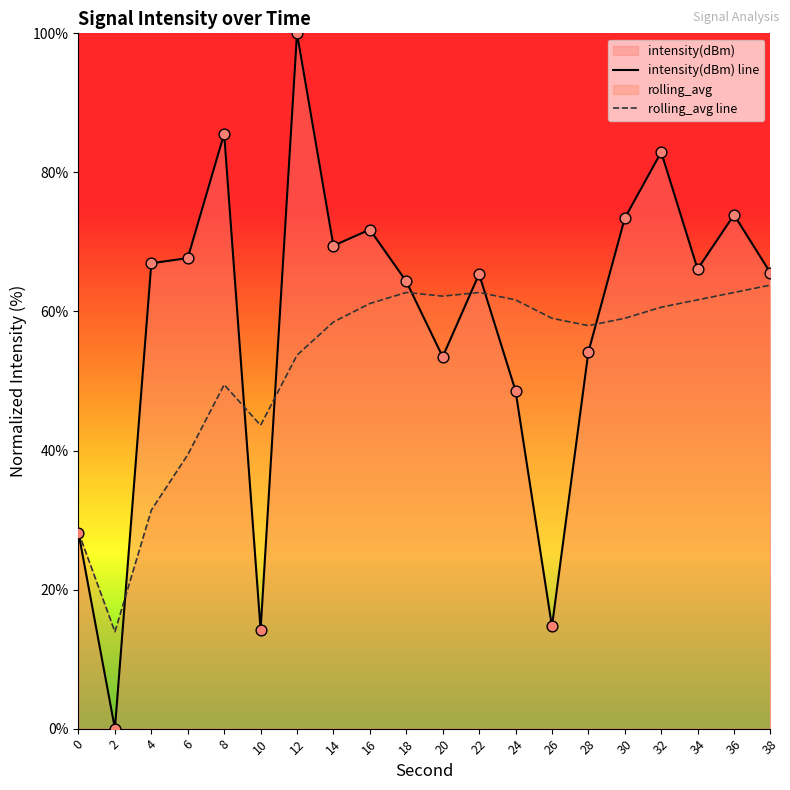

Which series has the largest total across all categories?

intensity(dBm) line